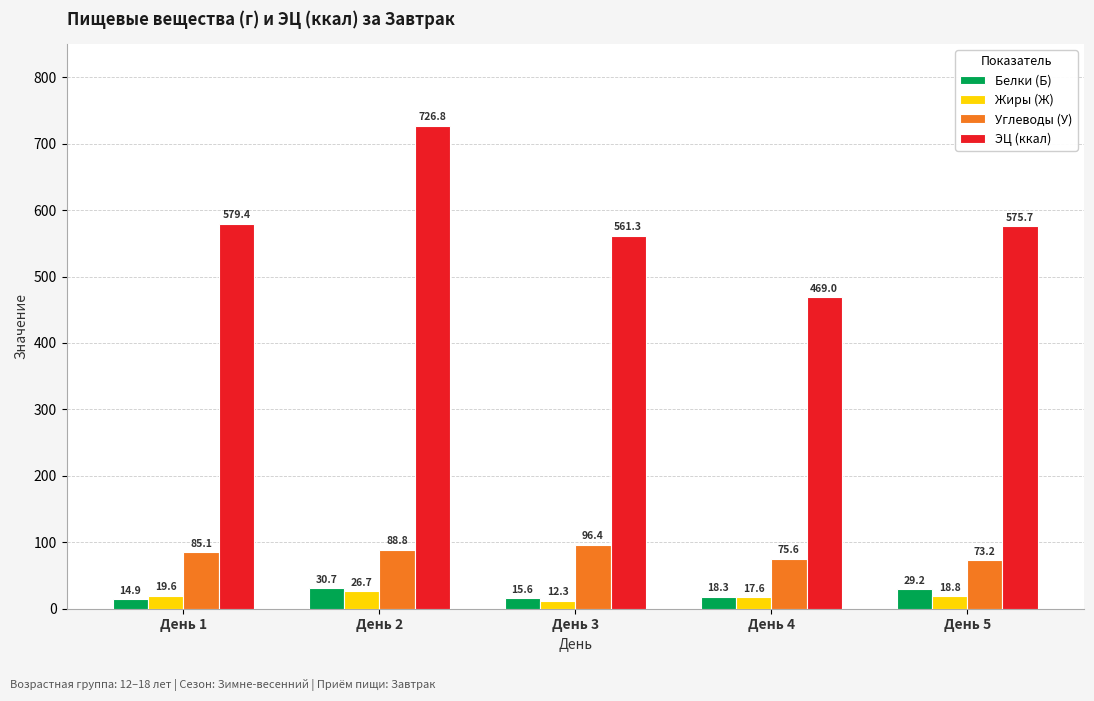

At how many categories does at least one series exceed 271?

5